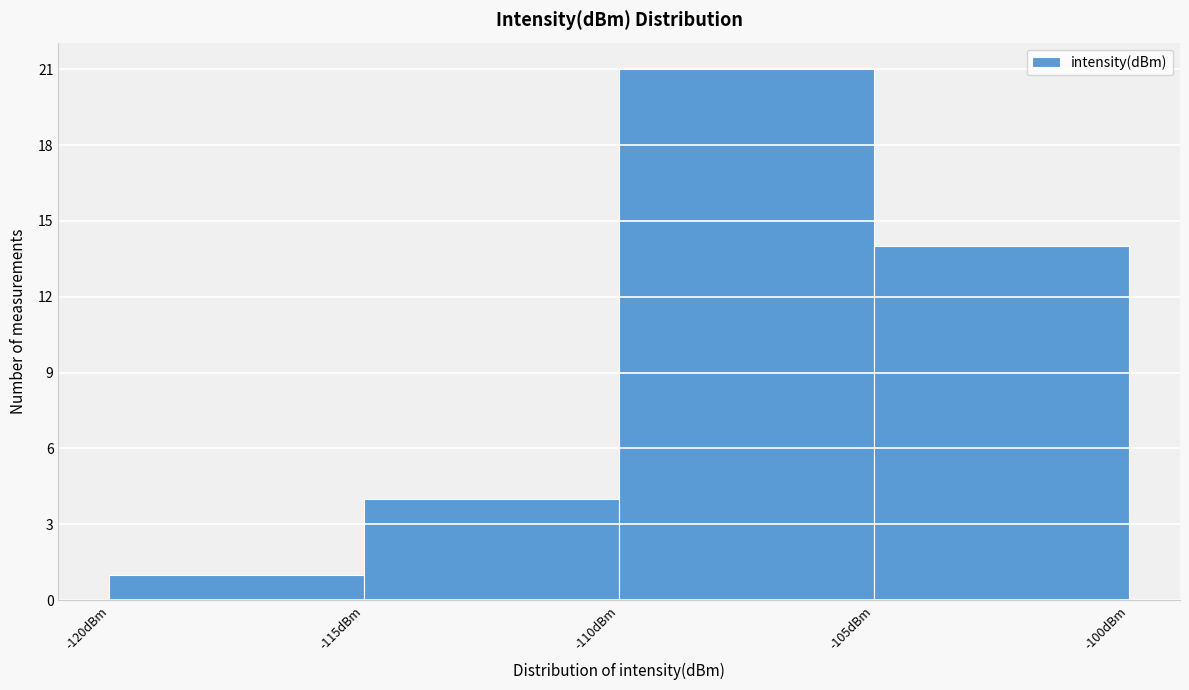

Reading left to right, transcribe this chart: for each bar, give the range it covers on the x-axis and its height. The values are not printed on the chart, so give them approximately, as read against the axis.

-120 to -115: 1
-115 to -110: 4
-110 to -105: 21
-105 to -100: 14